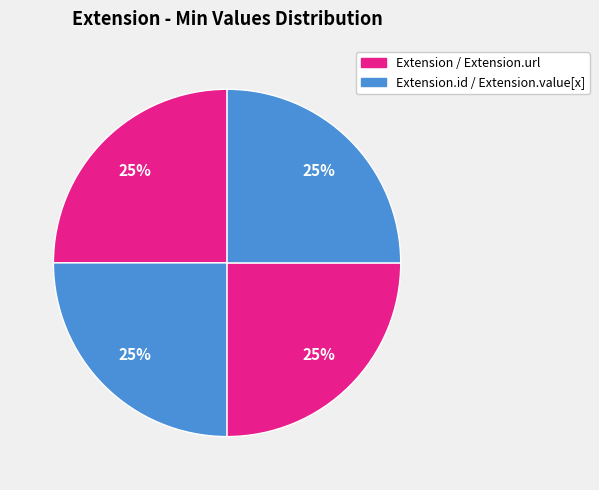

How many segments does this pie chart have?

4